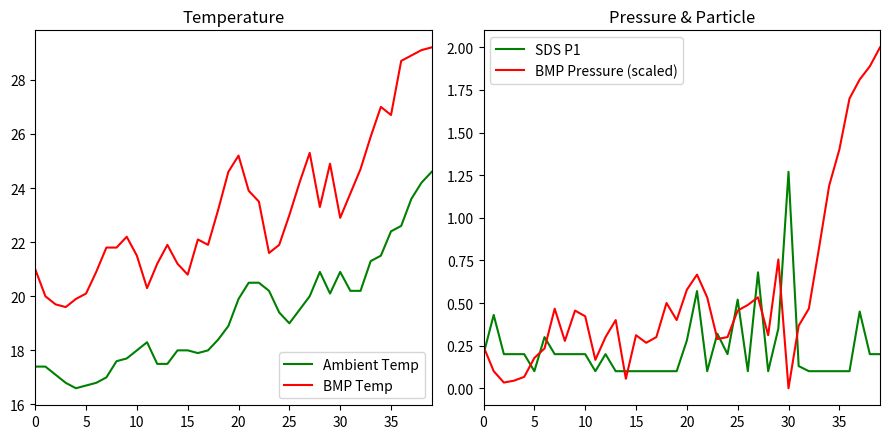

Between 19 and 23, which series saw the biggest shift?

BMP Temp